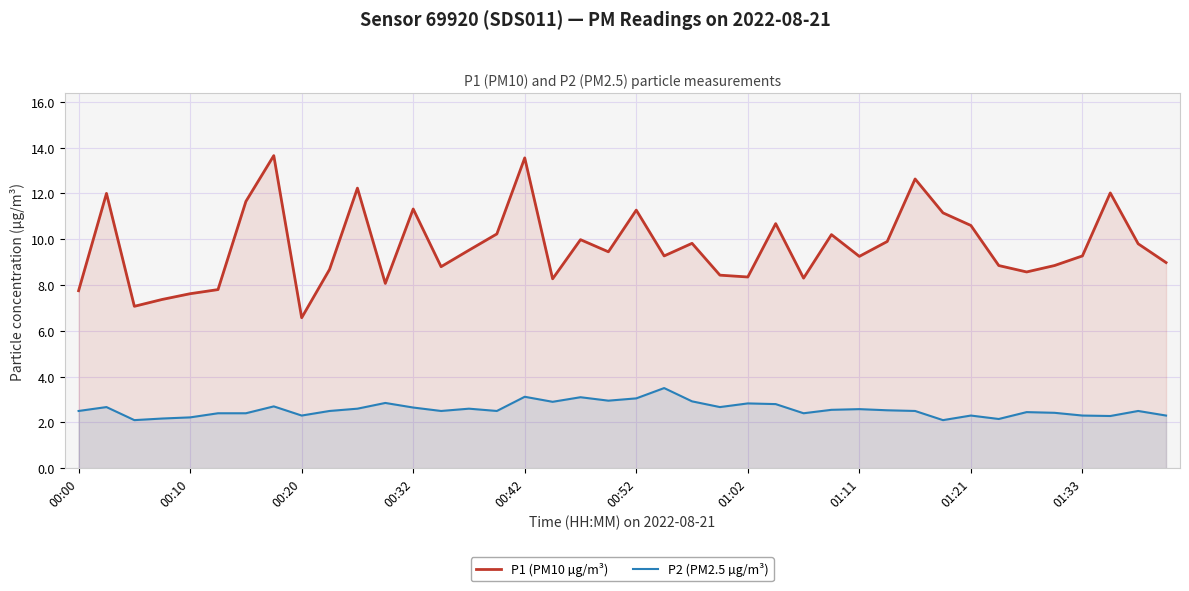

What is the highest value of the P2 (PM2.5 µg/m³) series?

3.5